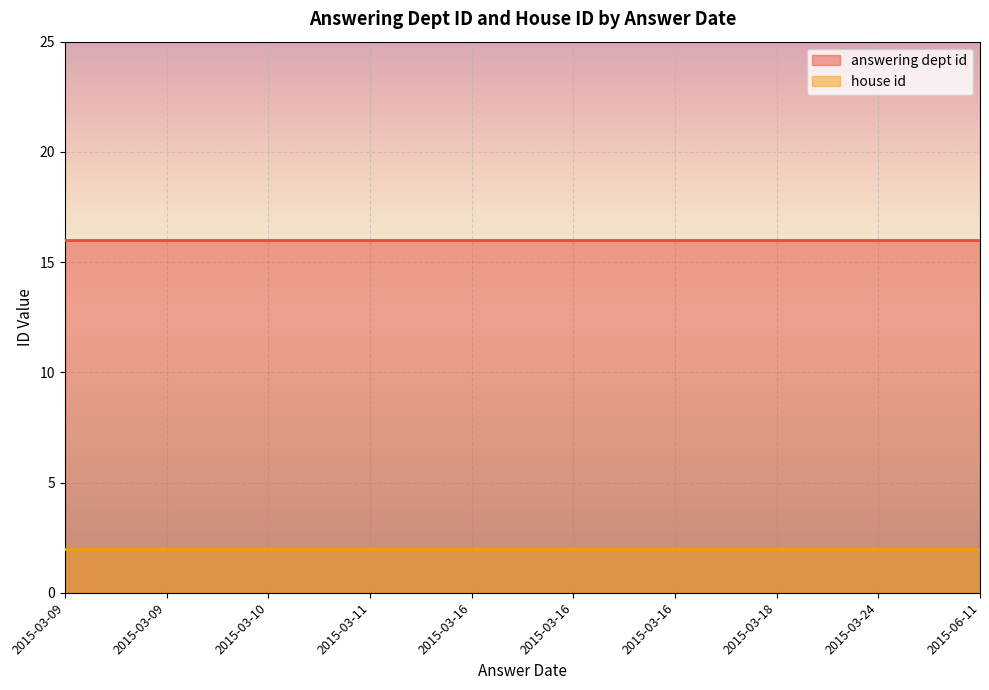

Is it true that house id equals 2 at 2015-03-16?

True